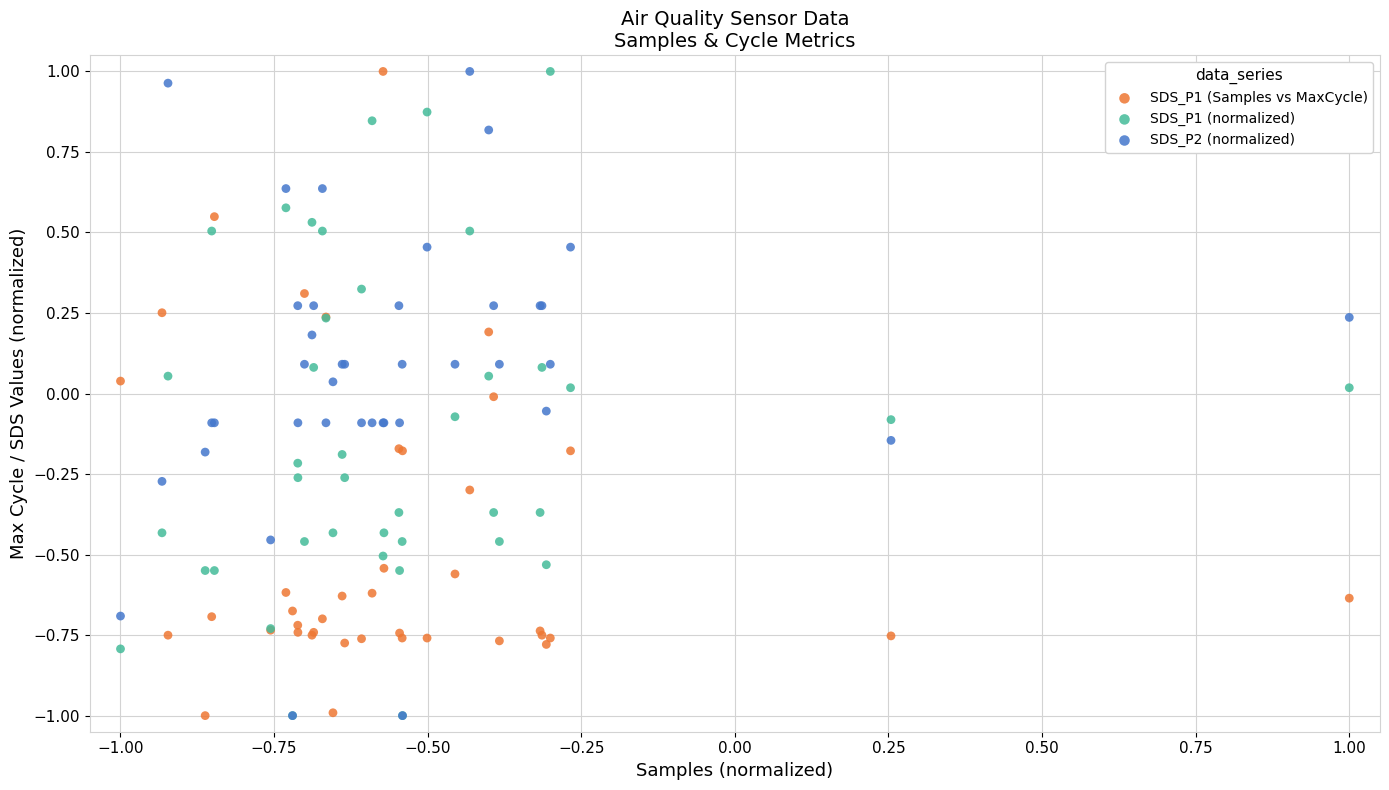

What are all the series names shown in the legend?

SDS_P1 (Samples vs MaxCycle), SDS_P1 (normalized), SDS_P2 (normalized)